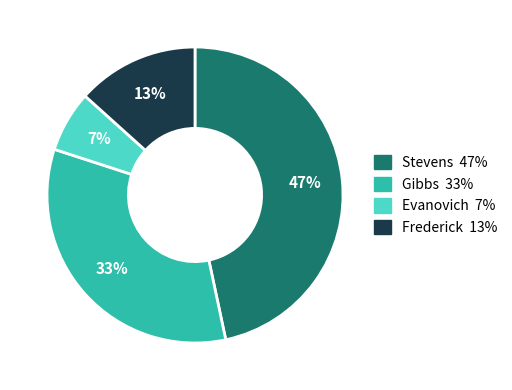

Does any single category account for the majority?

No